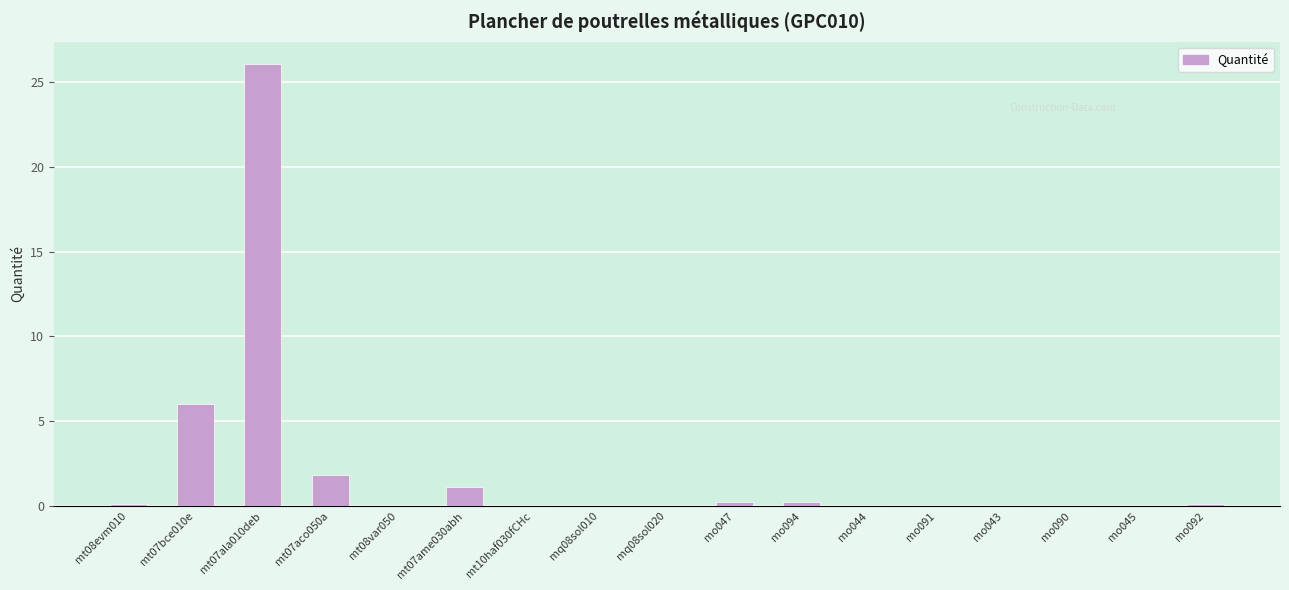

Which category has the highest value across all series?

mt07ala010deb